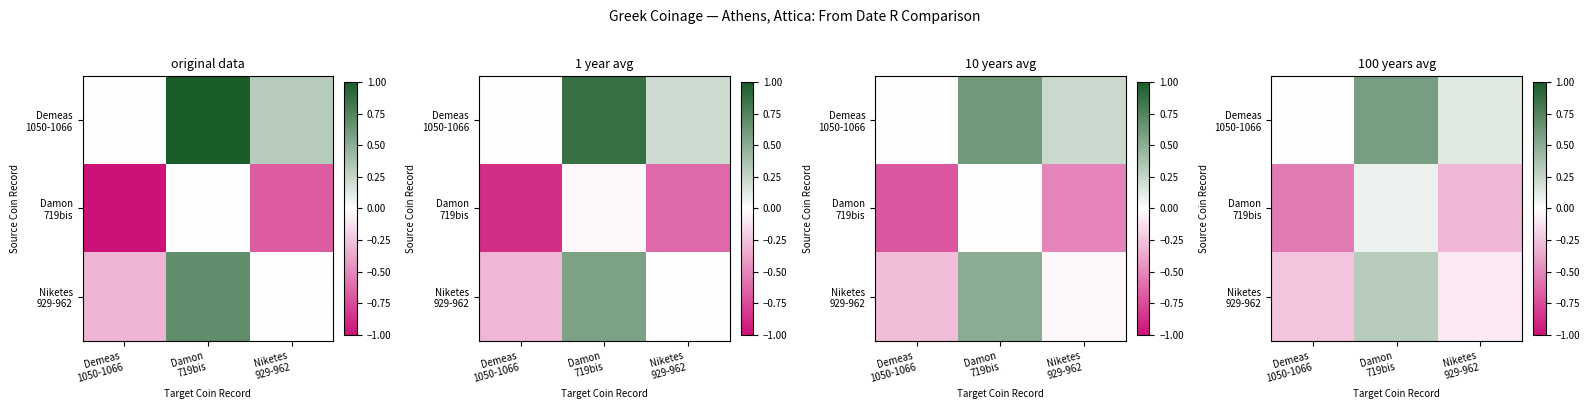

What is the spread (max minus min) of values at Damon
719bis?

0.5